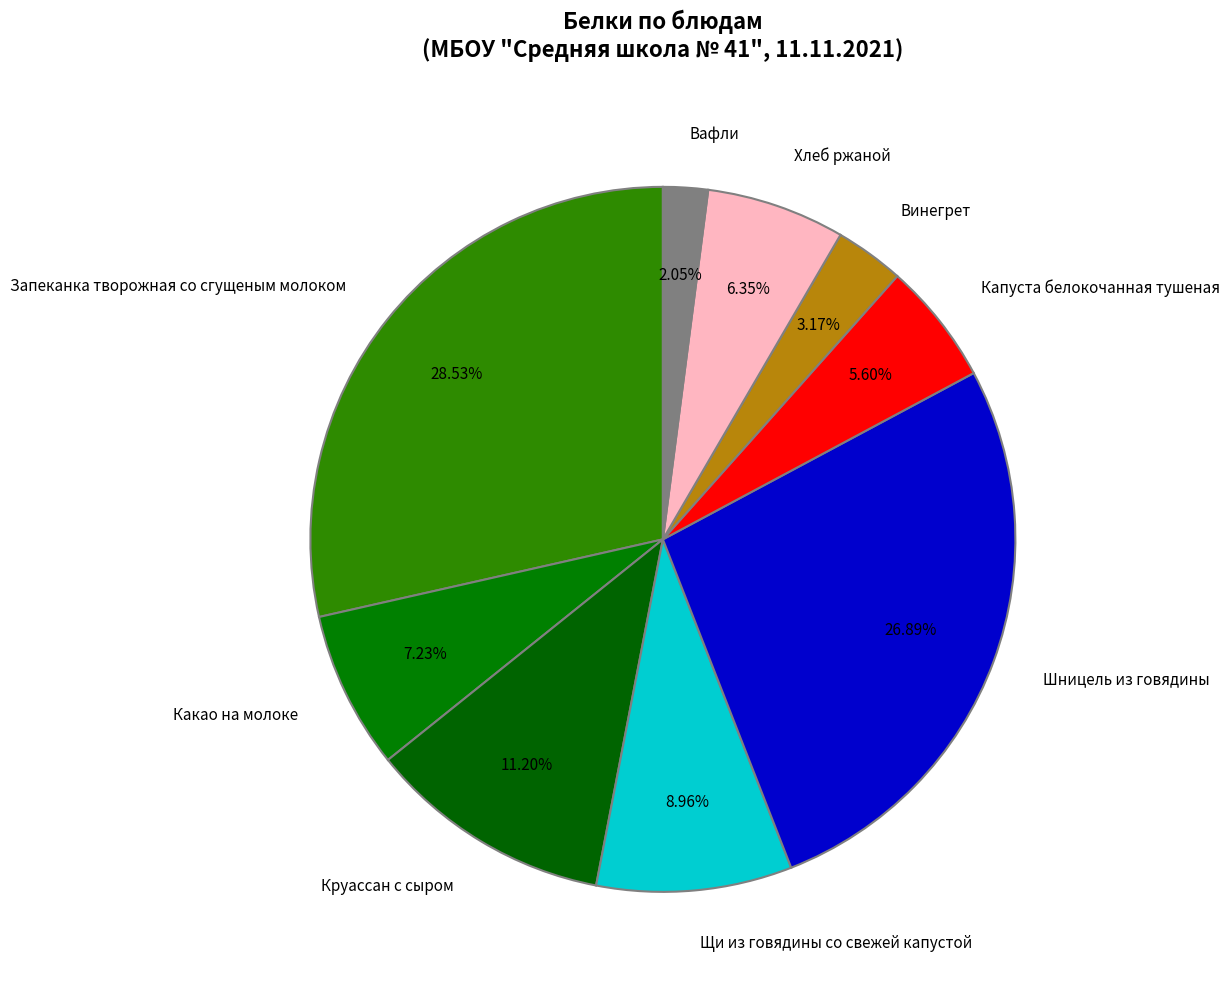

Rank the categories by value from lowest to highest.

Вафли, Винегрет, Капуста белокочанная тушеная, Хлеб ржаной, Какао на молоке, Щи из говядины со свежей капустой, Круассан с сыром, Шницель из говядины, Запеканка творожная со сгущеным молоком